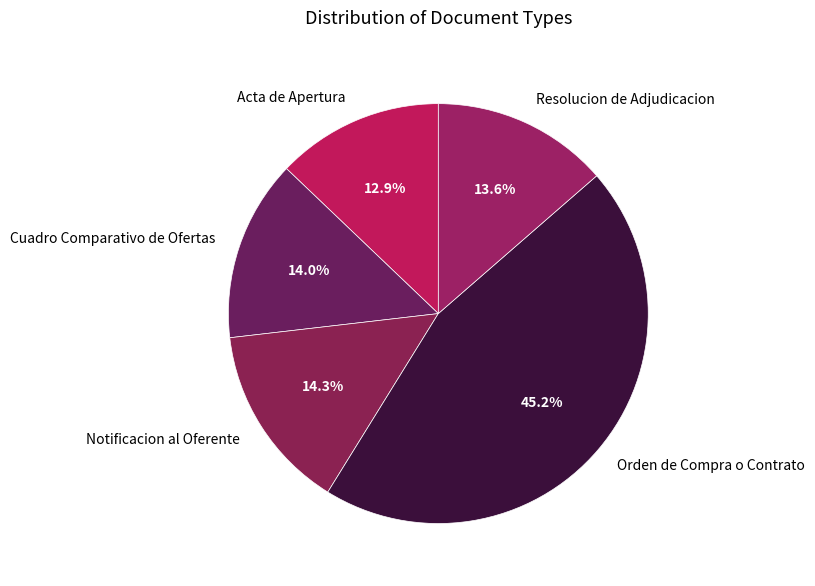

Approximately how many times larger is the value at Acta de Apertura compared to Notificacion al Oferente?

0.9